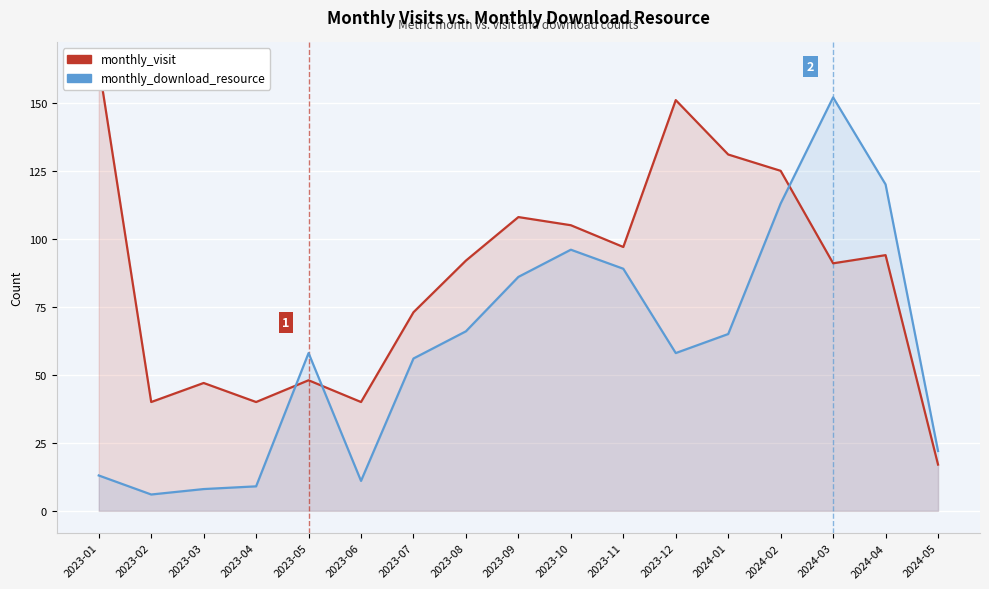

Which has a higher value, 2023-05 or 2024-02?

2024-02